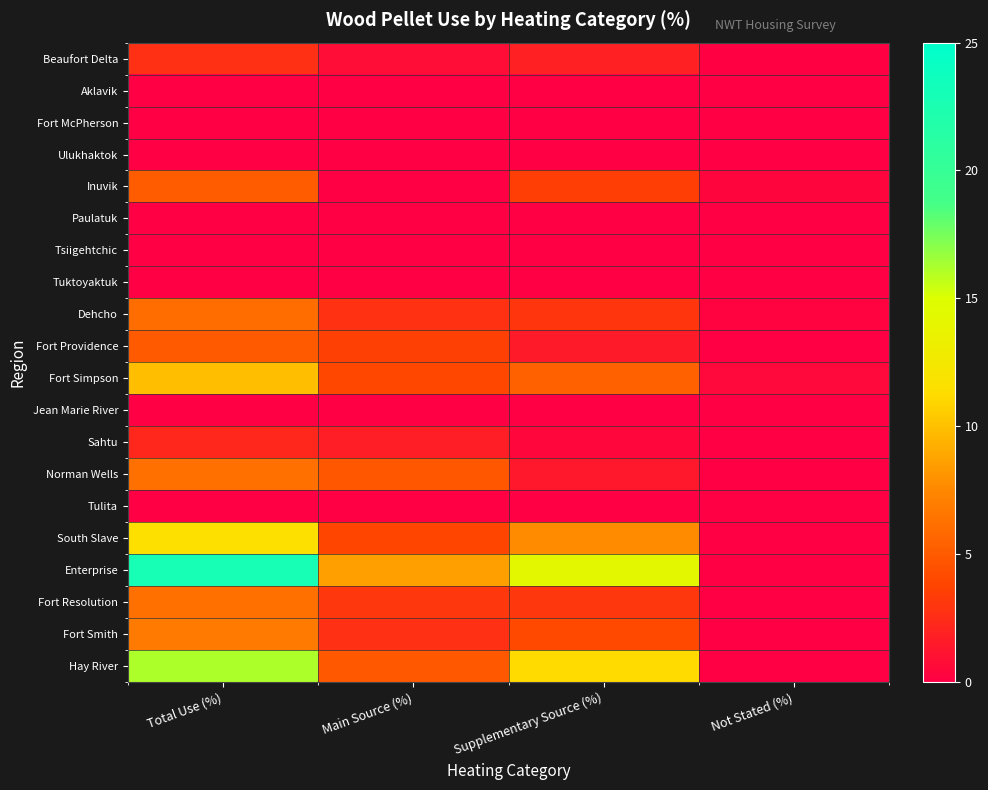

What is the difference between the highest and lowest values at Supplementary Source (%)?

14.3